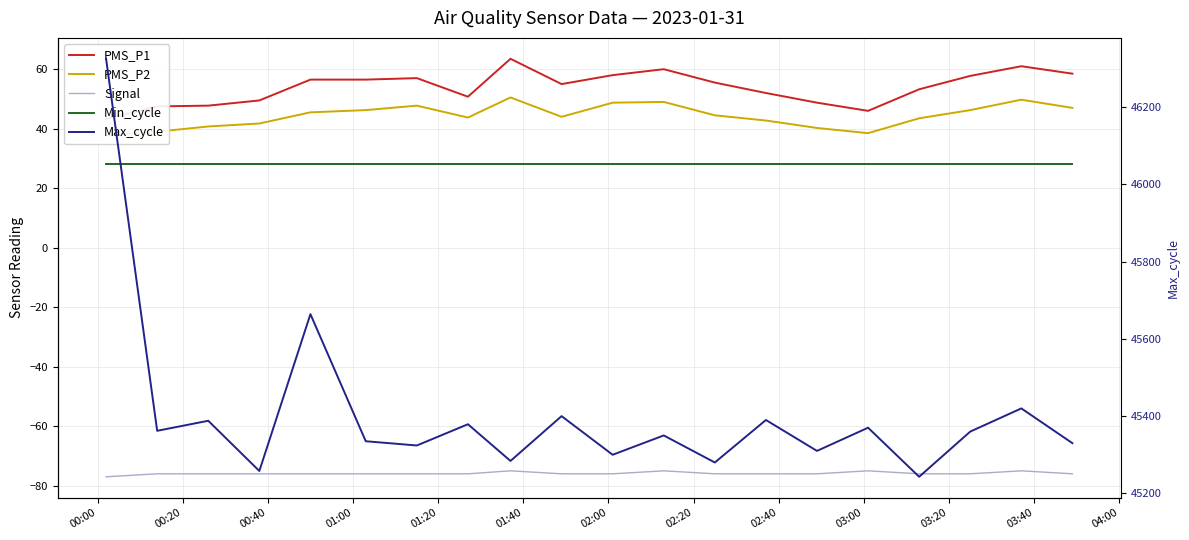

Reading left to right, extract all data points from this chart.

PMS_P1: 43.2	47.5	47.8	49.5	56.5	56.5	57.0	50.8	63.5	55.0	58.0	60.0	55.5	52.0	48.8	46.0	53.2	57.8	61.0	58.5
PMS_P2: 37.8	39.0	40.8	41.8	45.5	46.2	47.8	43.8	50.5	44.0	48.8	49.0	44.5	42.8	40.2	38.5	43.5	46.2	49.8	47.0
Signal: -77.0	-76.0	-76.0	-76.0	-76.0	-76.0	-76.0	-76.0	-75.0	-76.0	-76.0	-75.0	-76.0	-76.0	-76.0	-75.0	-76.0	-76.0	-75.0	-76.0
Min_cycle: 28.0	28.0	28.0	28.0	28.0	28.0	28.0	28.0	28.0	28.0	28.0	28.0	28.0	28.0	28.0	28.0	28.0	28.0	28.0	28.0
Max_cycle: 46325.0	45362.0	45388.0	45258.0	45664.0	45335.0	45324.0	45379.0	45284.0	45400.0	45300.0	45350.0	45280.0	45390.0	45310.0	45370.0	45243.0	45360.0	45420.0	45330.0